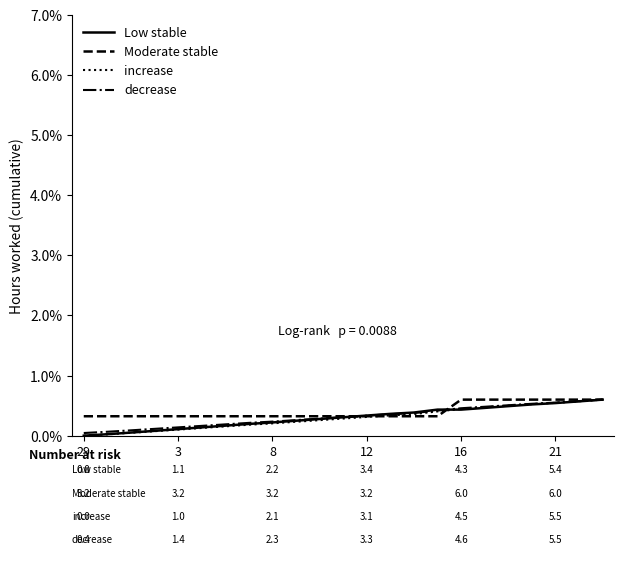

Between which two adjacent categories do increase and Low stable first intersect?

15 and 16